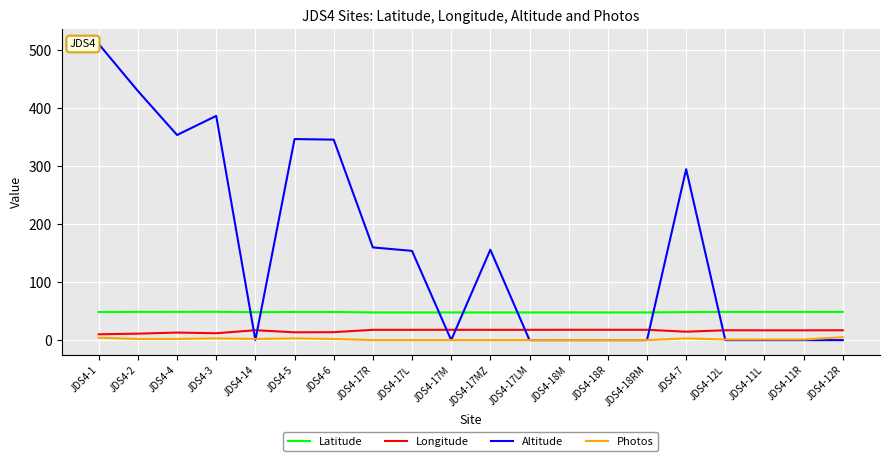

Does the chart display data point markers on the line(s)?

No